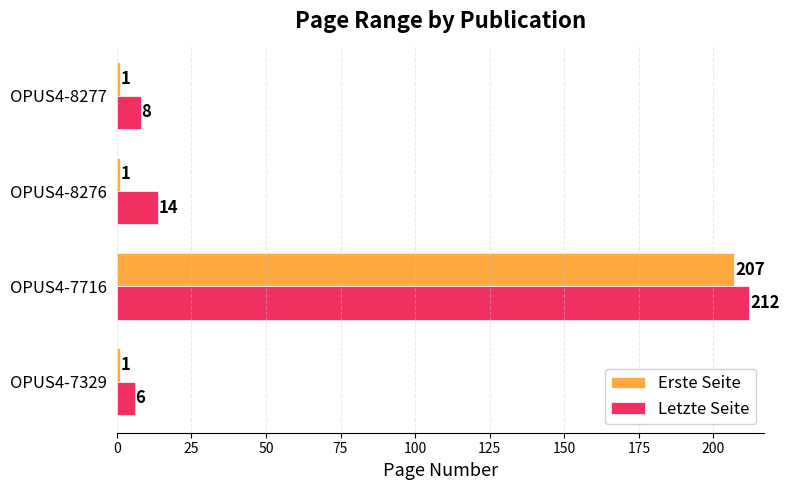

Rank the series by their average value, from highest to lowest.

Letzte Seite, Erste Seite